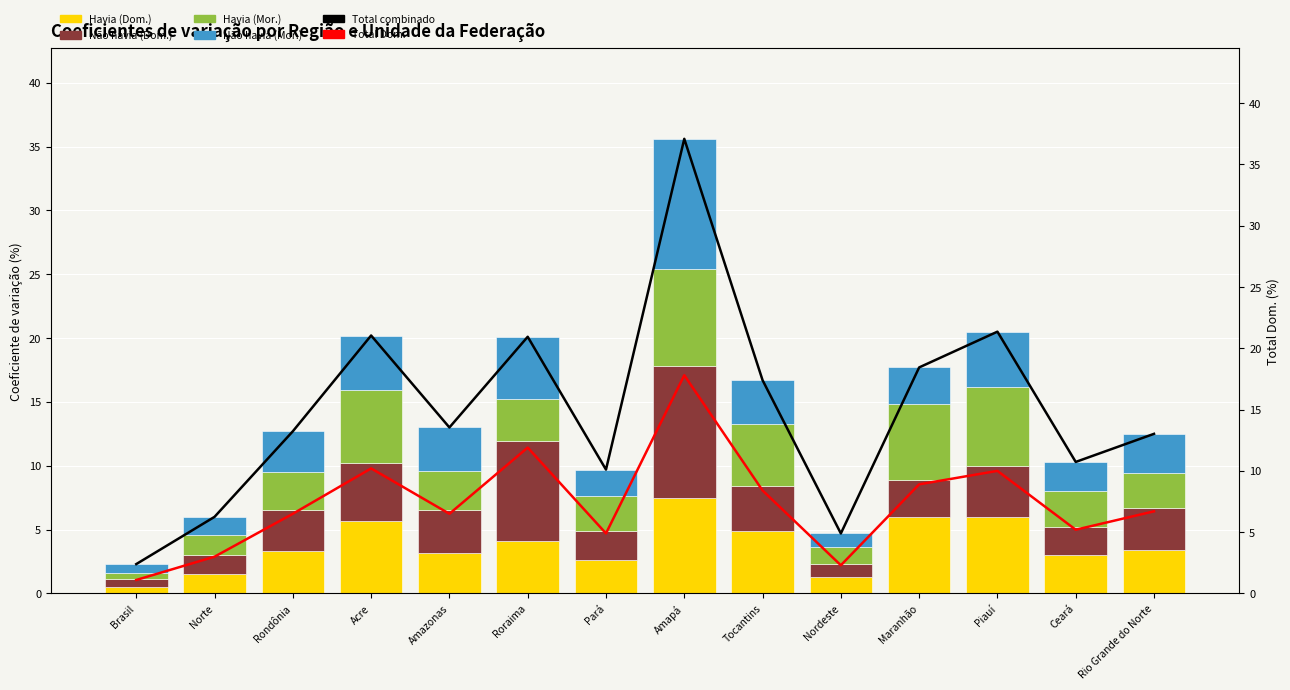

List the series in order of their peak value, highest first.

Total combinado, Total Dom., Não havia (Dom.), Não havia (Mor.), Havia (Mor.), Havia (Dom.)